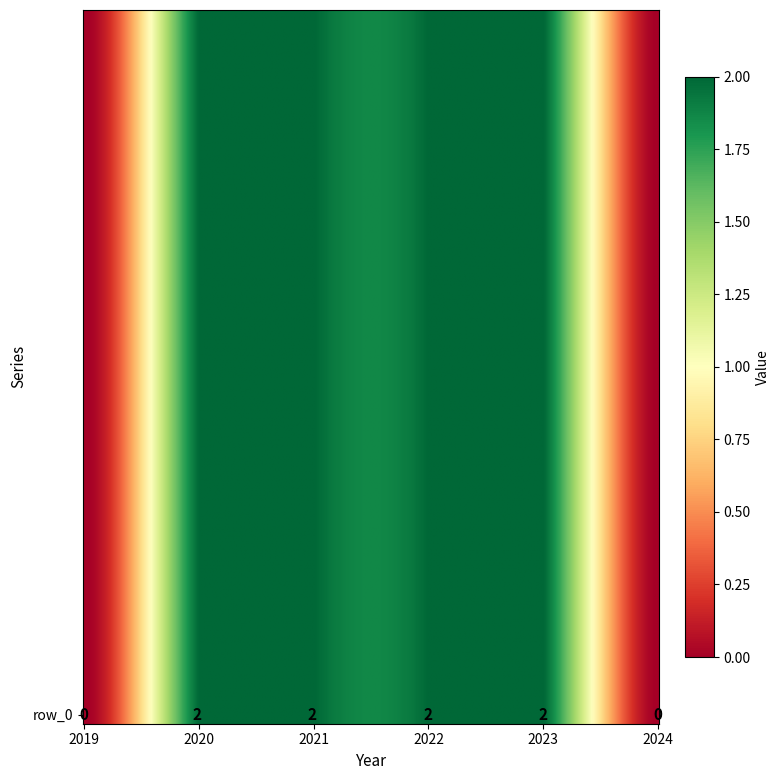

Rank the categories by value from highest to lowest.

2020, 2021, 2022, 2023, 2019, 2024